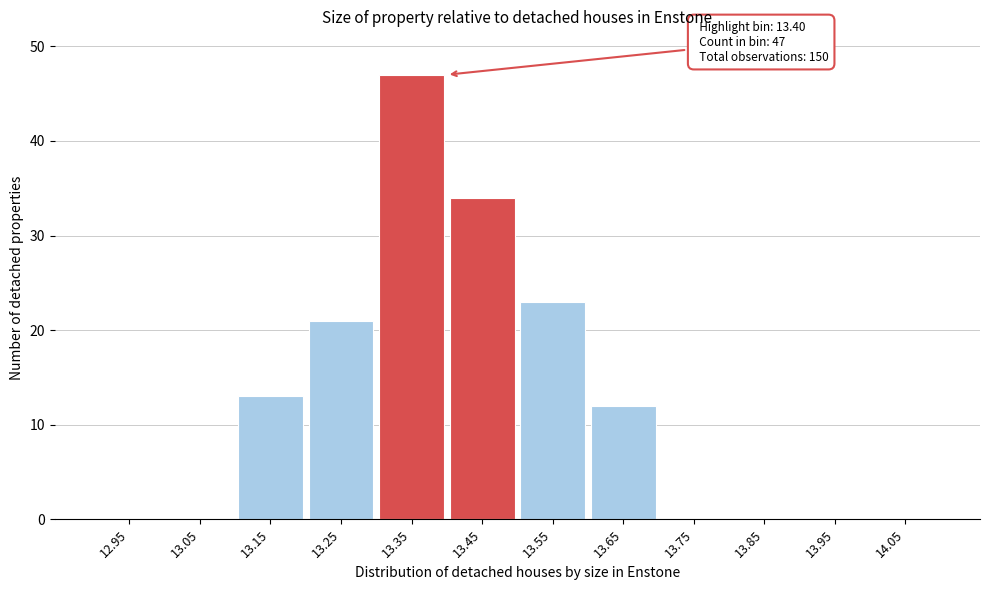

Which range on the x-axis has the tallest bar?

13.3 to 13.4